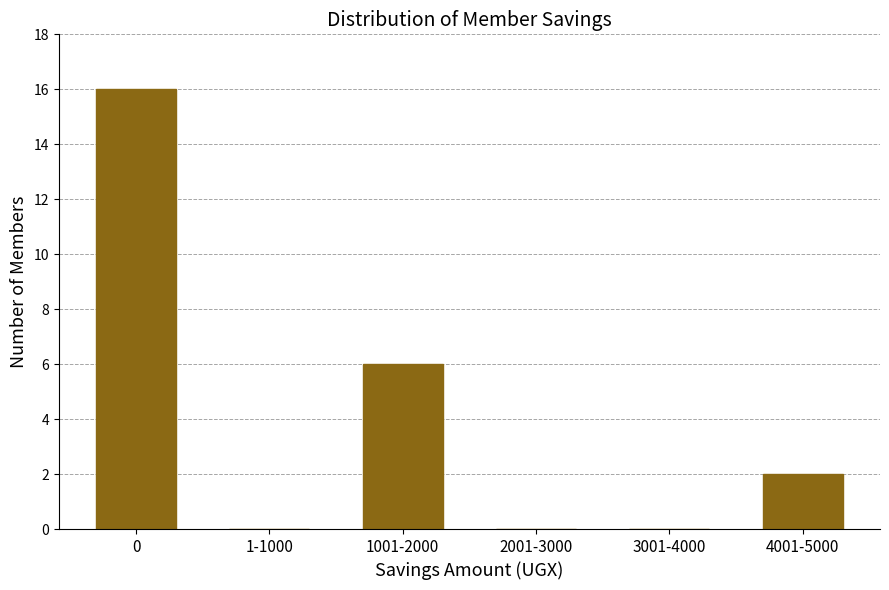

Reading right to left, transcribe all the data shown in this chart.

4001-5000=2	3001-4000=0	2001-3000=0	1001-2000=6	1-1000=0	0=16